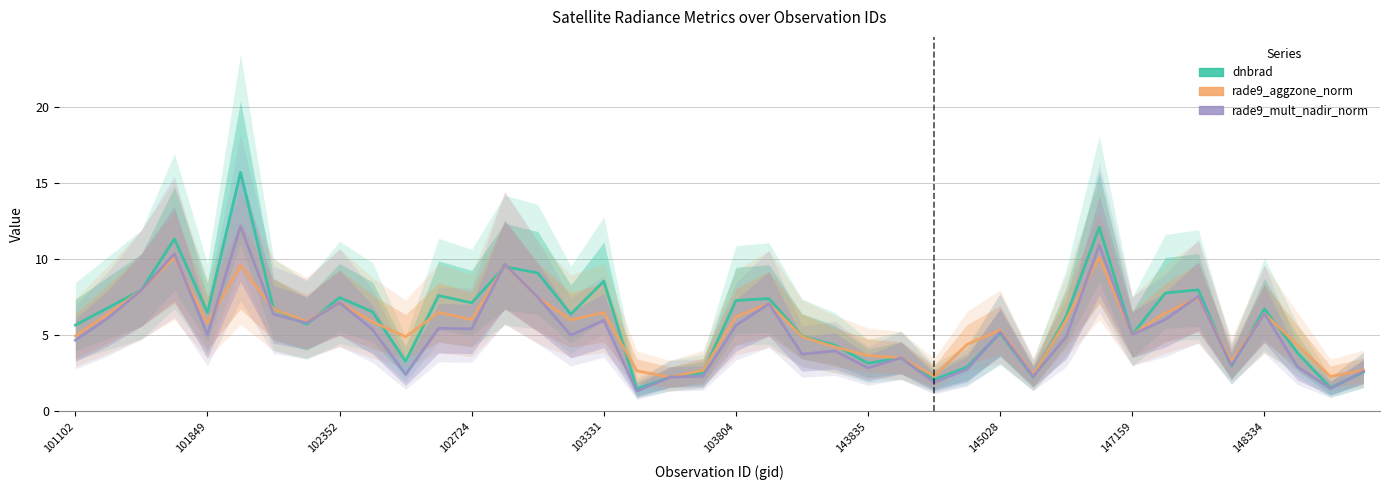

Which series has the widest spread of values?

dnbrad